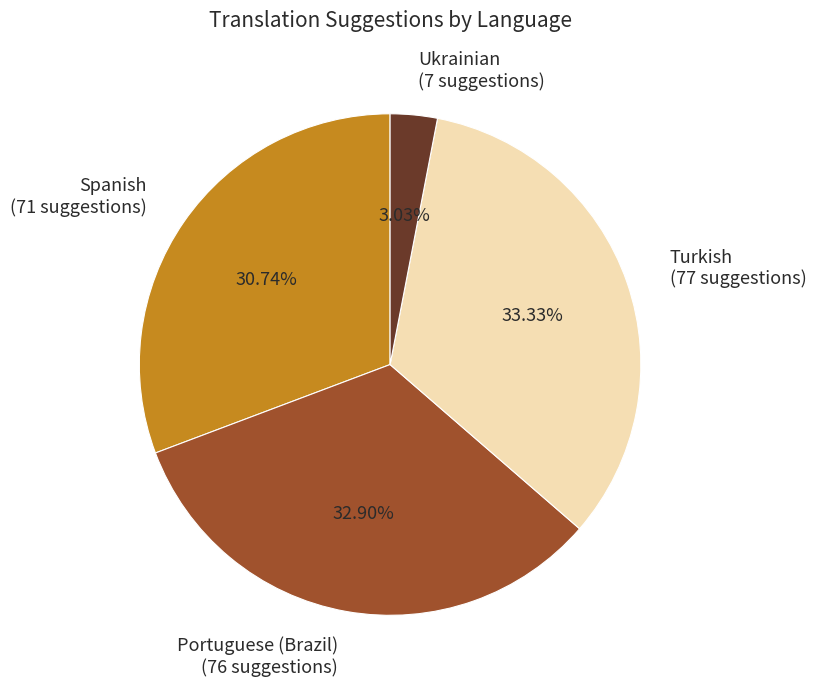

Do Ukrainian (7 suggestions) and Spanish (71 suggestions) together represent more than half of the pie?

No